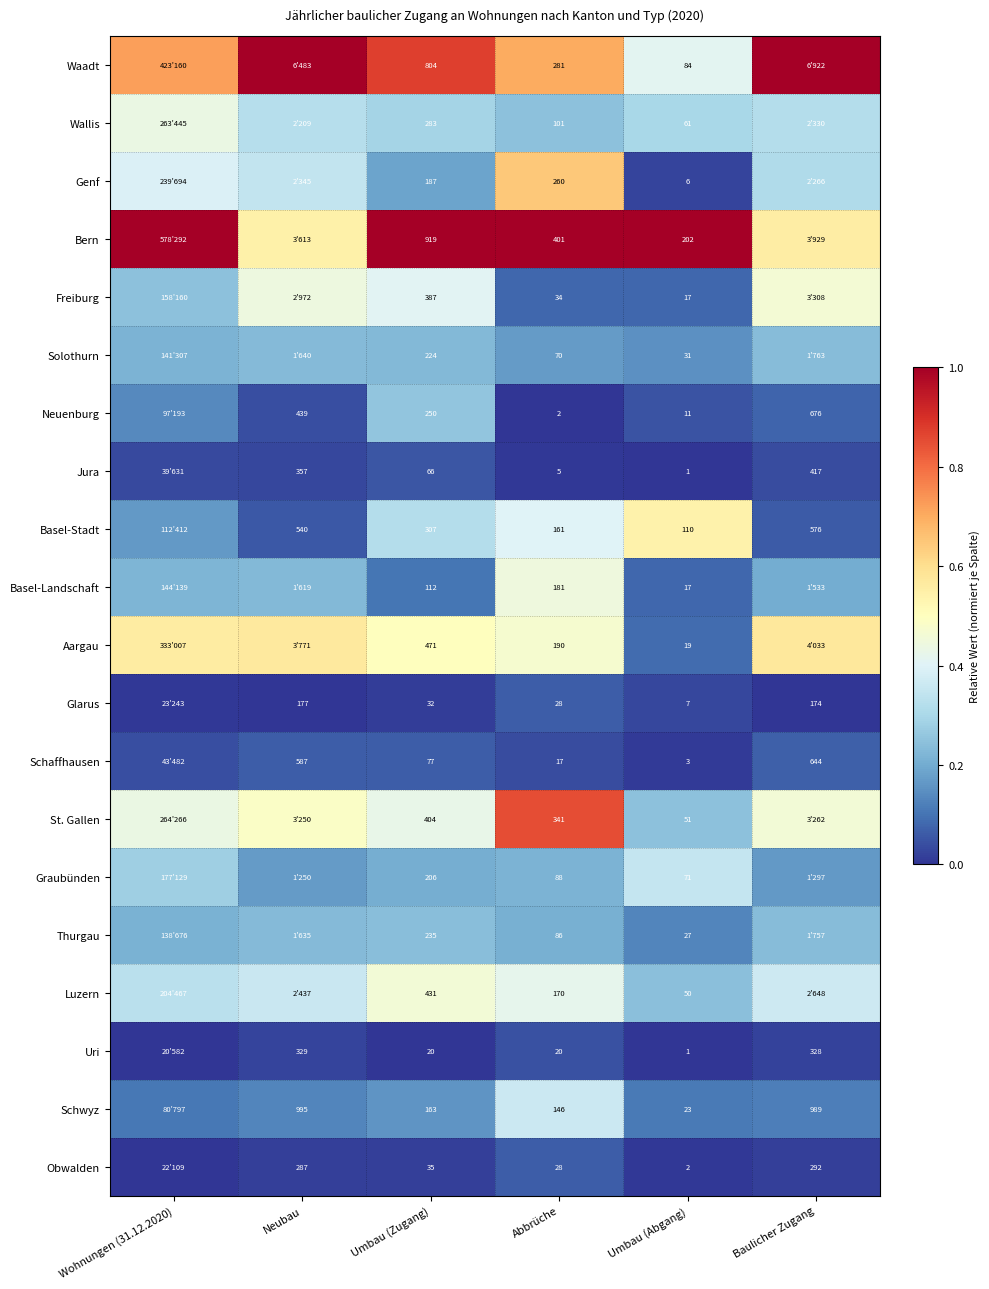

Is the value of Schaffhausen at Umbau (Zugang) greater than the value of Waadt at Umbau (Zugang)?

No